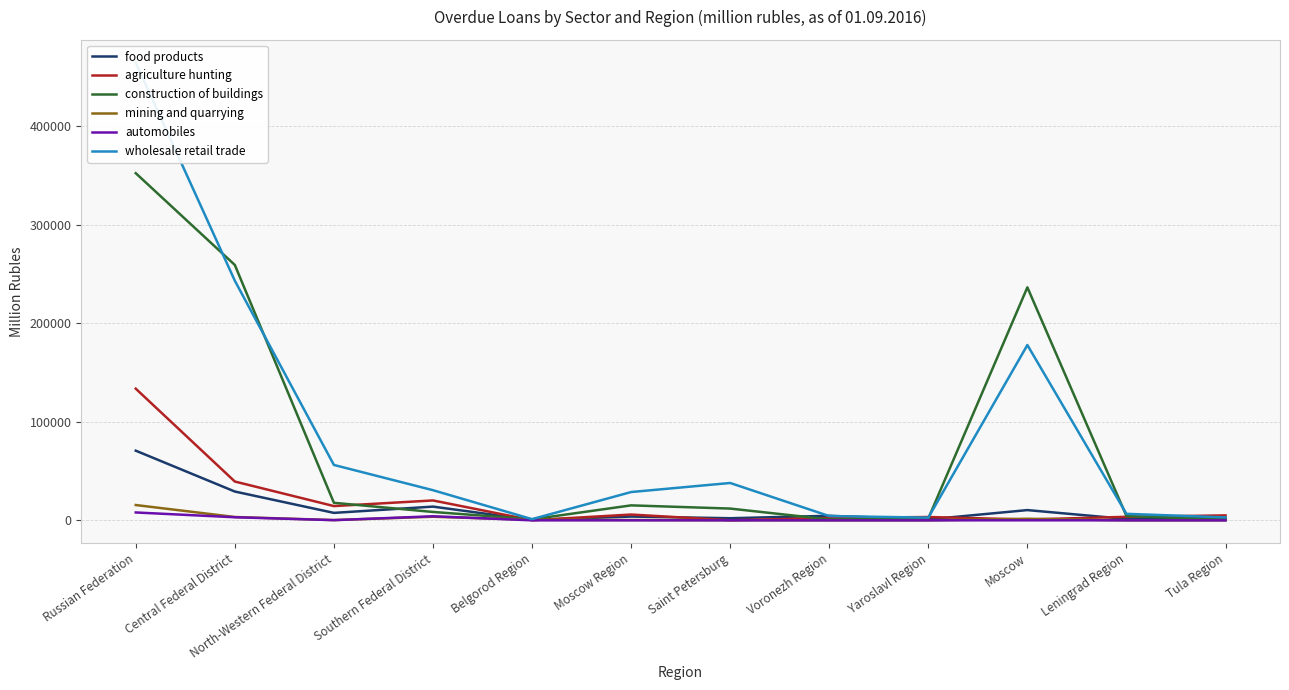

How many lines are shown in the chart?

6